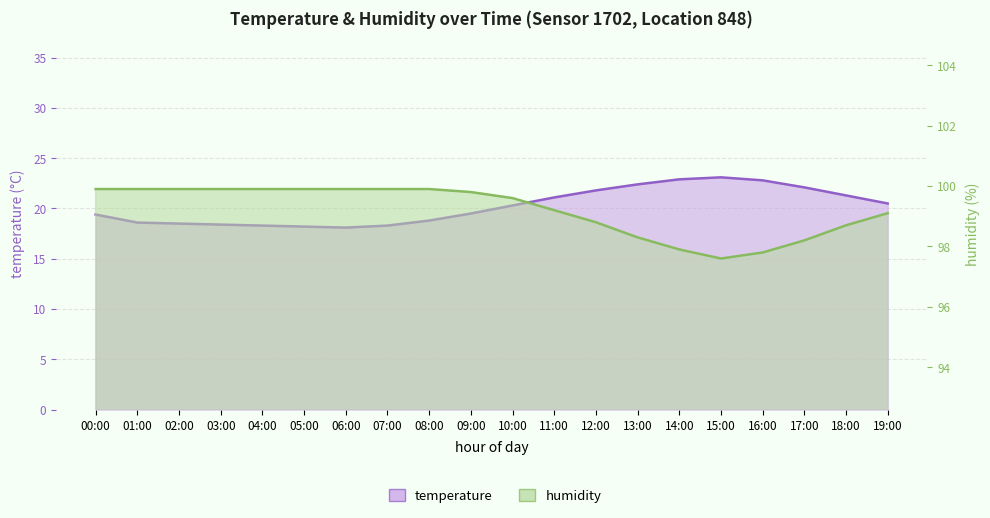

Reading left to right, extract all data points from this chart.

temperature: 19.4	18.6	18.5	18.4	18.3	18.2	18.1	18.3	18.8	19.5	20.3	21.1	21.8	22.4	22.9	23.1	22.8	22.1	21.3	20.5
humidity: 99.9	99.9	99.9	99.9	99.9	99.9	99.9	99.9	99.9	99.8	99.6	99.2	98.8	98.3	97.9	97.6	97.8	98.2	98.7	99.1